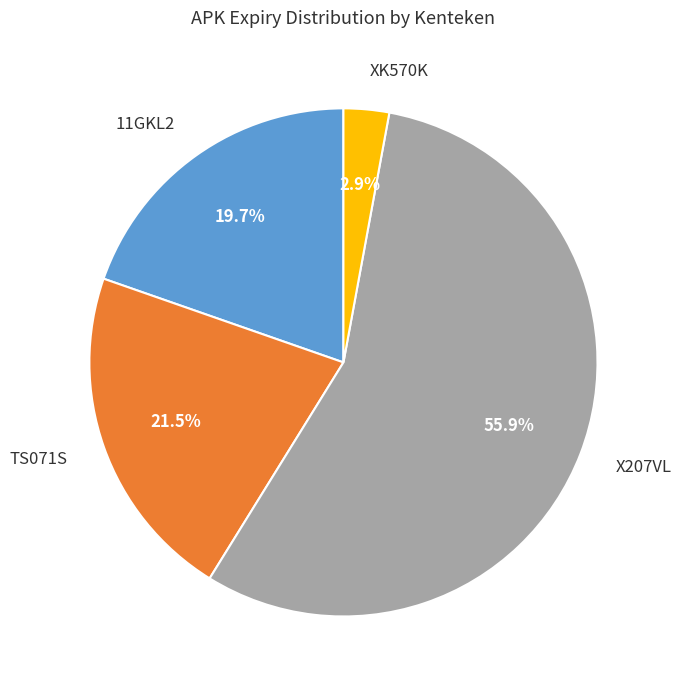

Is there any slice that represents more than half of the pie?

Yes